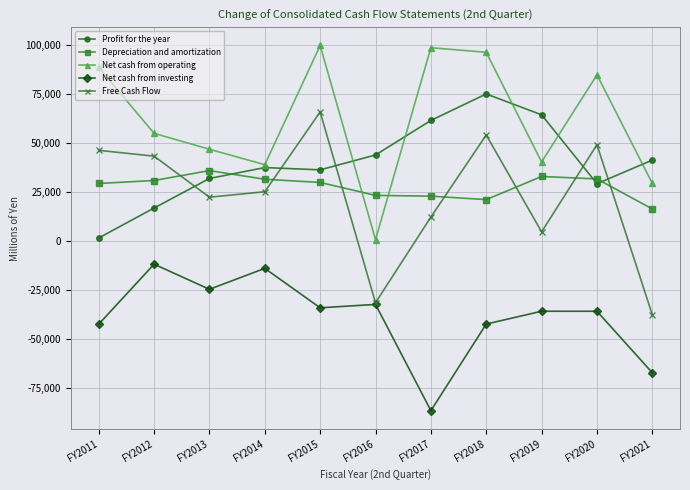

After their last crossing, which series has the higher values: Profit for the year or Free Cash Flow?

Profit for the year